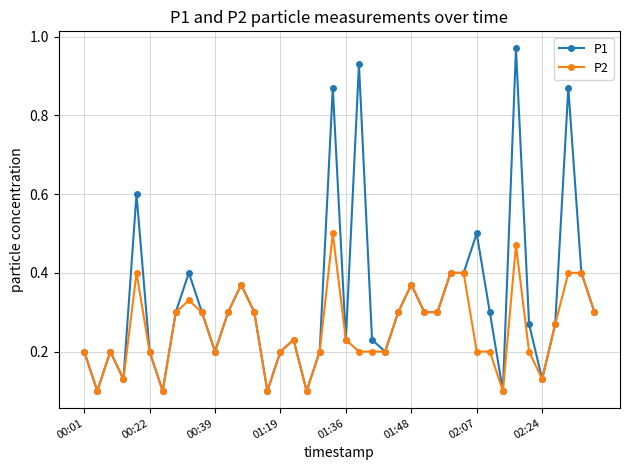

How many P2 values are between 0 and 1?

40